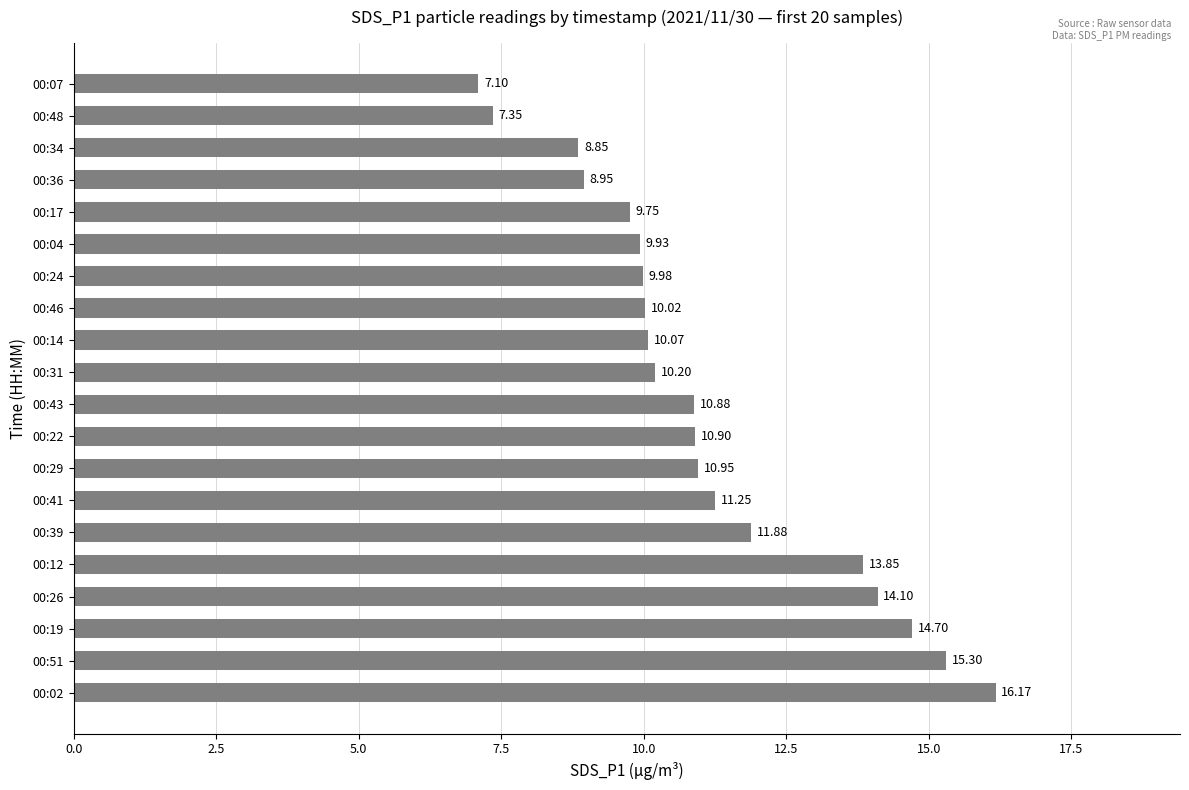

Rank the categories by value from highest to lowest.

00:02, 00:51, 00:19, 00:26, 00:12, 00:39, 00:41, 00:29, 00:22, 00:43, 00:31, 00:14, 00:46, 00:24, 00:04, 00:17, 00:36, 00:34, 00:48, 00:07